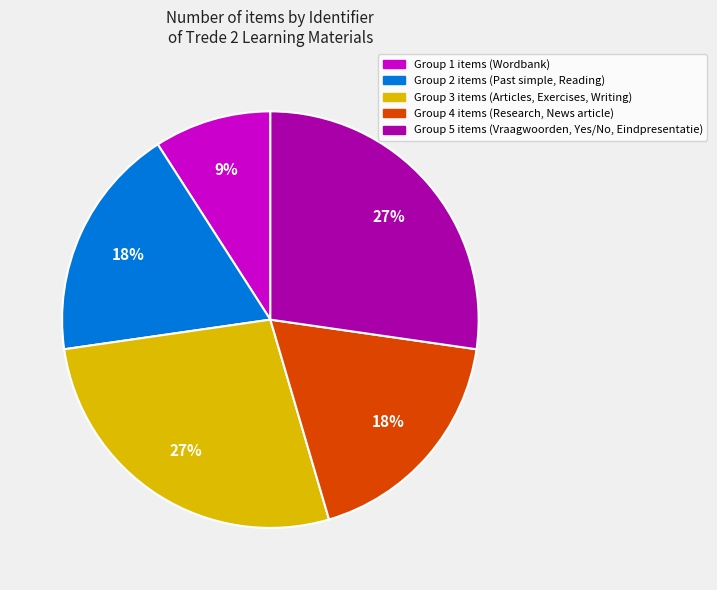

To the nearest percent, what is the difference between the largest and smallest slice percentages?

18%